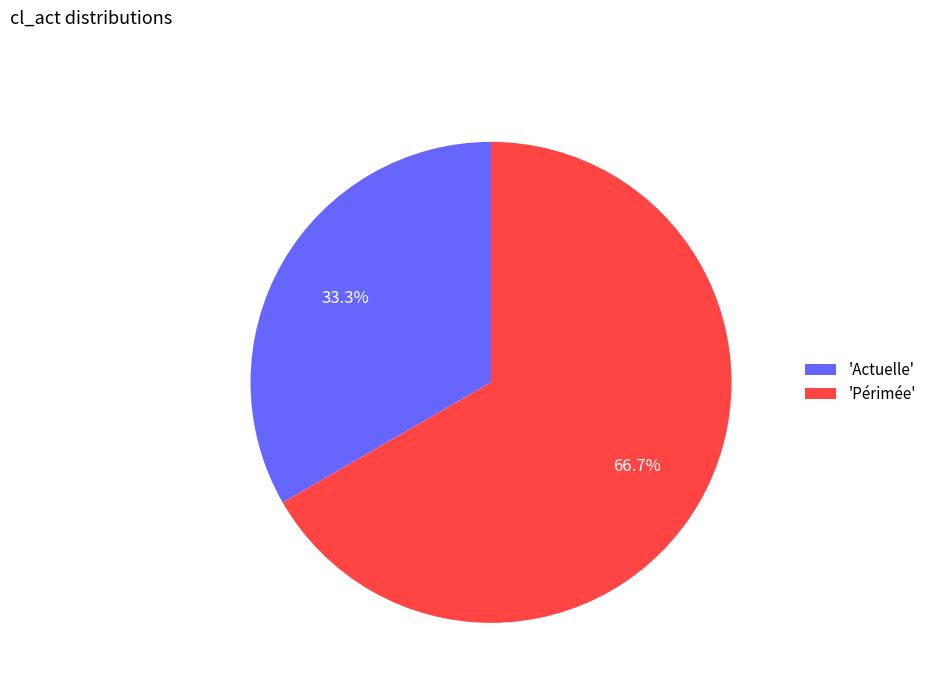

Which has a higher value, 'Actuelle' or 'Périmée'?

'Périmée'